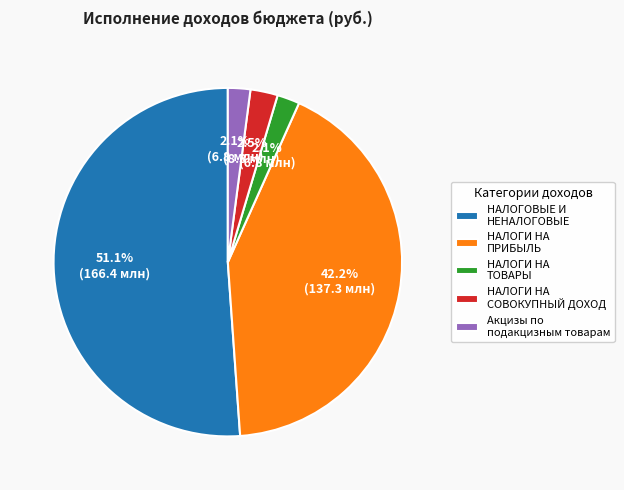

To the nearest percent, what is the average slice percentage?

20%